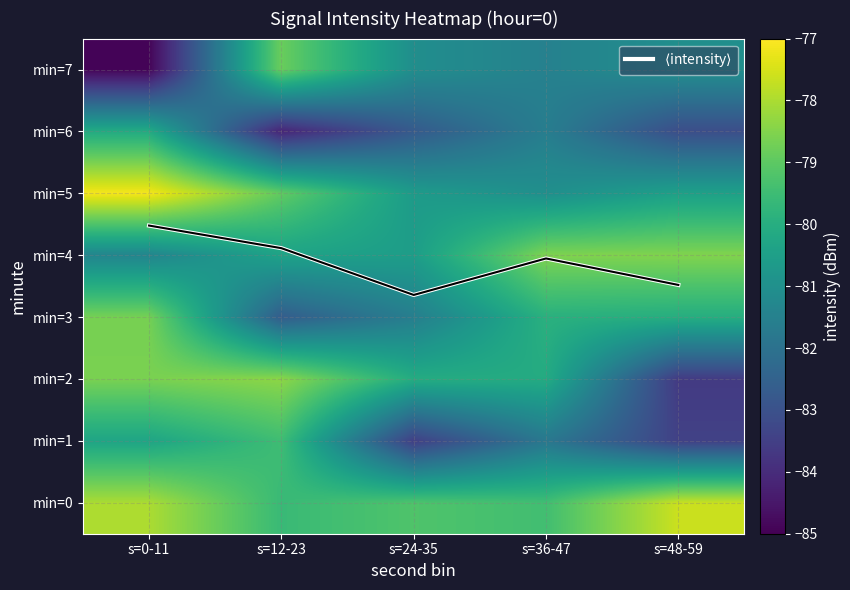

The value of min=6 at s=24-35 is -82.7. True or false?

True